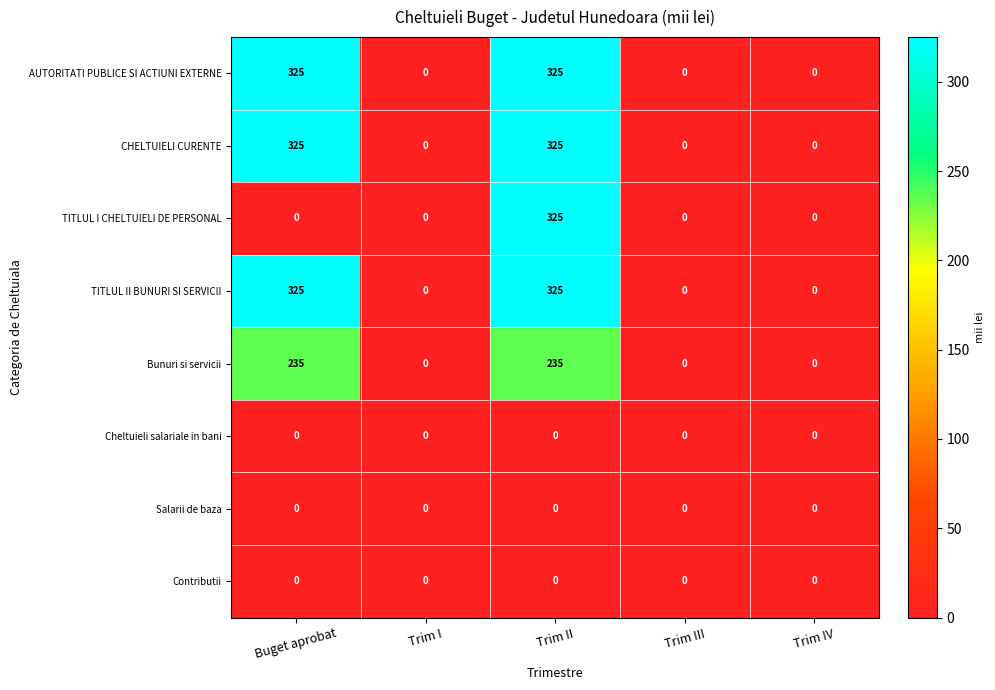

What is the total value across all series at Trim II?

1535